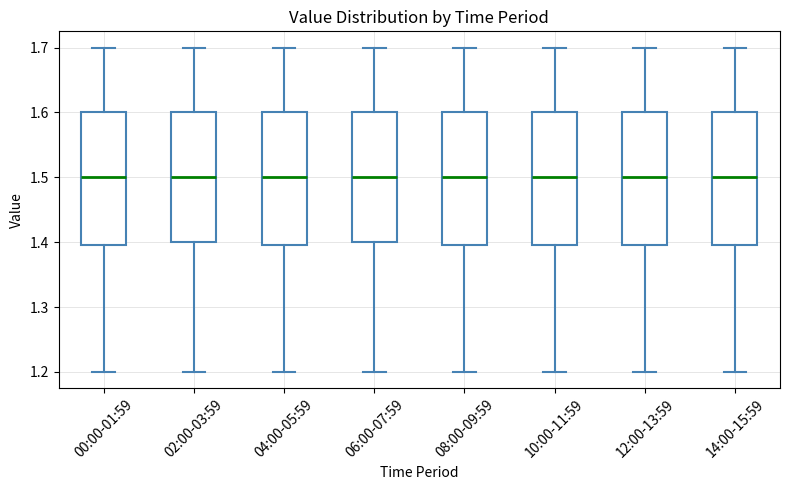

Reading left to right, transcribe this box plot: for each box, give where its median line is, the range the box spans, and where its two whiskers end, as read against the y-axis. The values are not printed on the chart, so give them approximately, as read against the axis.

00:00-01:59: median 1.5, box 1.4 to 1.6, whiskers 1.2 to 1.7
02:00-03:59: median 1.5, box 1.4 to 1.6, whiskers 1.2 to 1.7
04:00-05:59: median 1.5, box 1.4 to 1.6, whiskers 1.2 to 1.7
06:00-07:59: median 1.5, box 1.4 to 1.6, whiskers 1.2 to 1.7
08:00-09:59: median 1.5, box 1.4 to 1.6, whiskers 1.2 to 1.7
10:00-11:59: median 1.5, box 1.4 to 1.6, whiskers 1.2 to 1.7
12:00-13:59: median 1.5, box 1.4 to 1.6, whiskers 1.2 to 1.7
14:00-15:59: median 1.5, box 1.4 to 1.6, whiskers 1.2 to 1.7